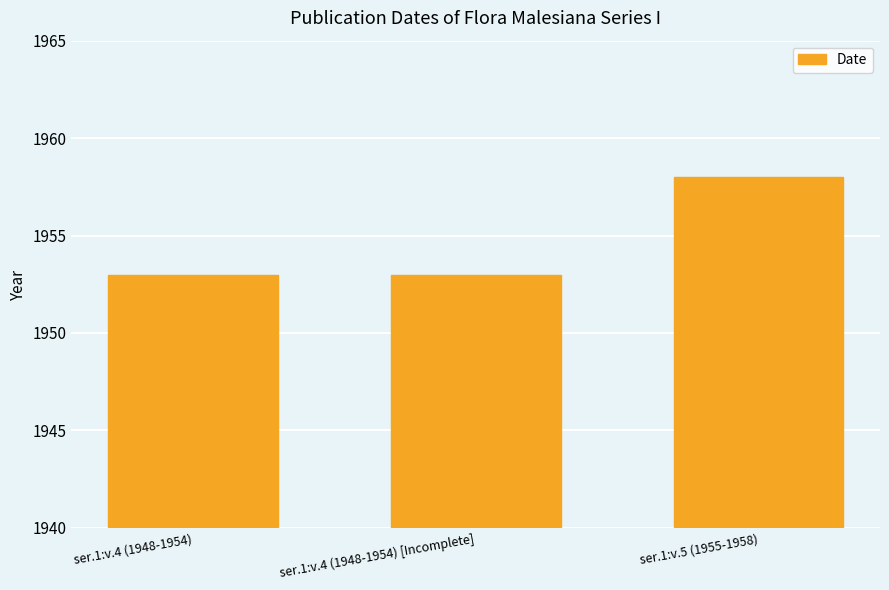

How many values are between 1953 and 1958?

3